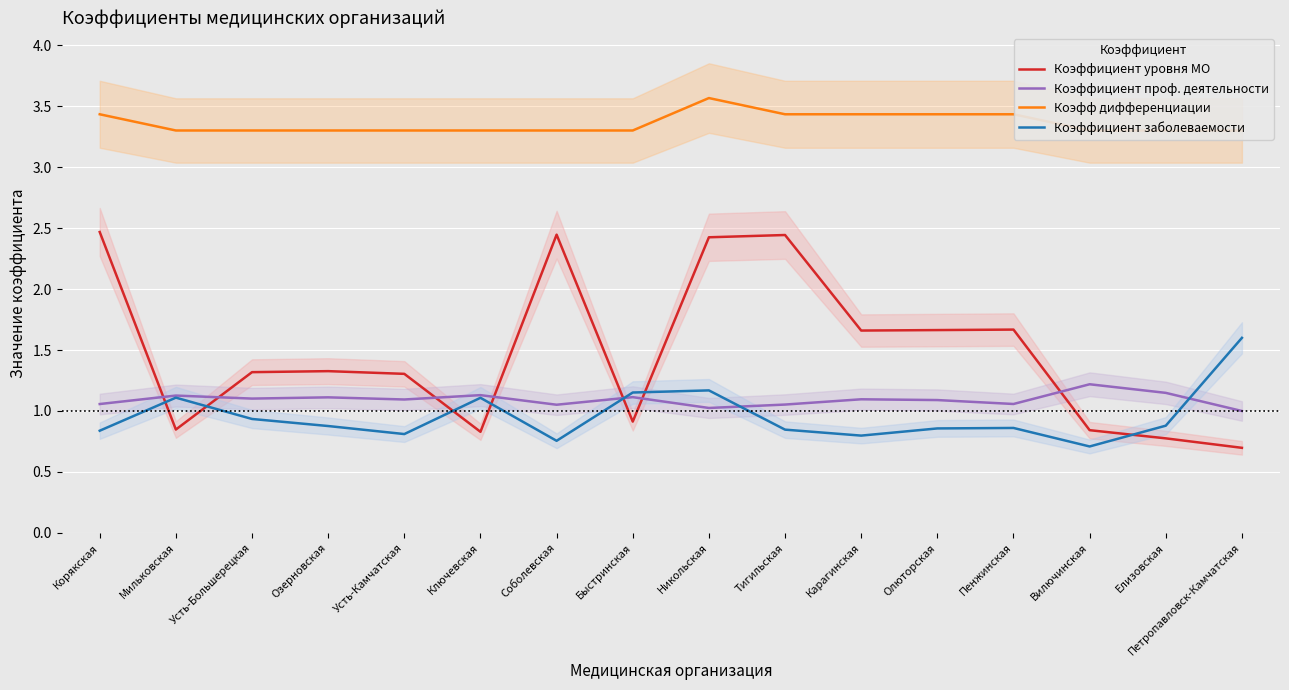

At which category does Коэффициент проф. деятельности reach its first local peak?

Мильковская